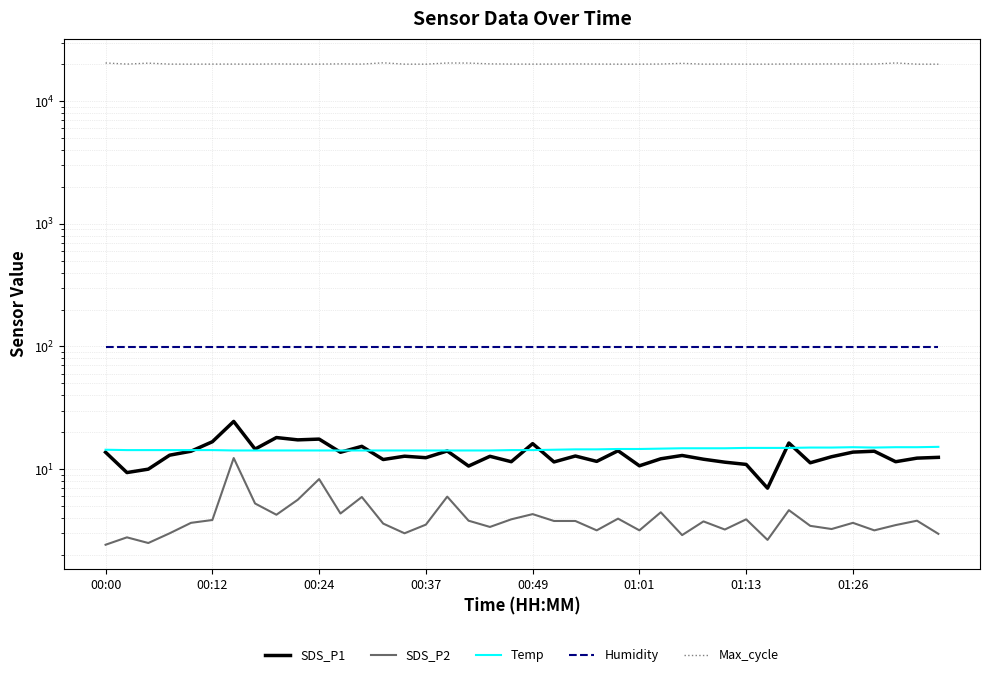

What are all the series names shown in the legend?

SDS_P1, SDS_P2, Temp, Humidity, Max_cycle